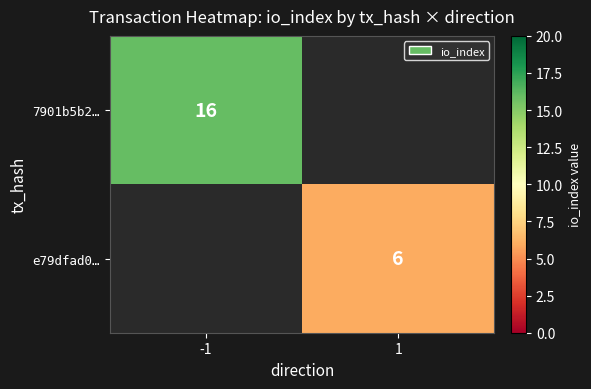

Is it true that e79dfad0… equals 9 at 1?

False